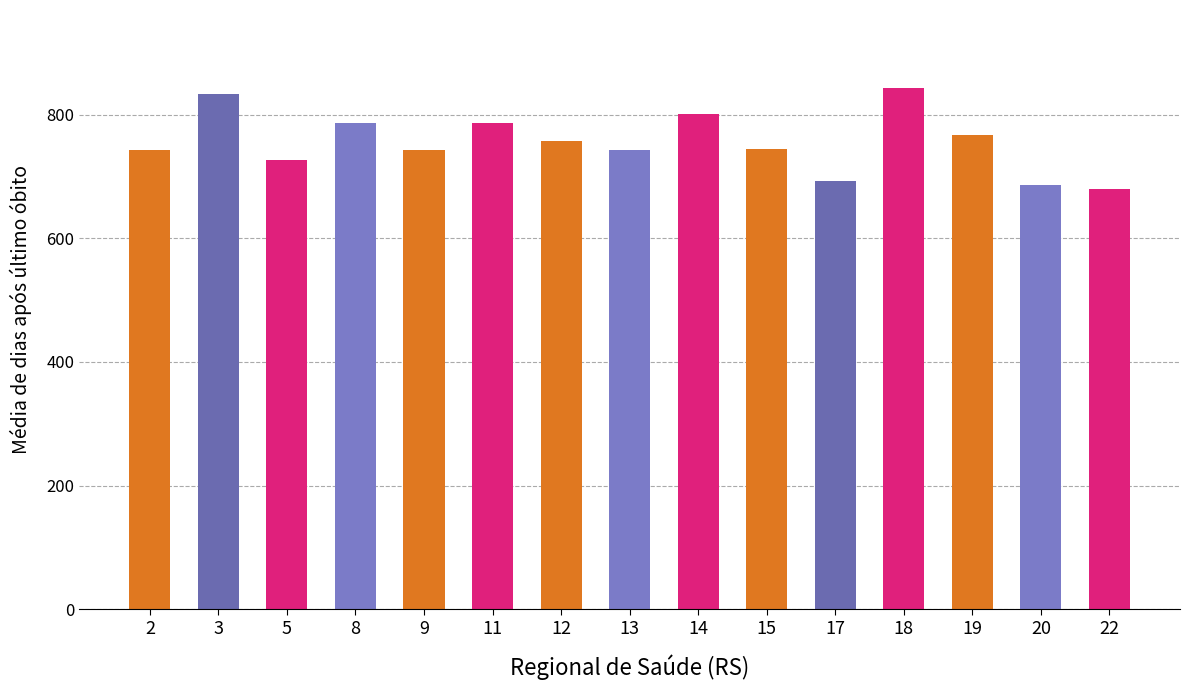

What is the average value?

755.7